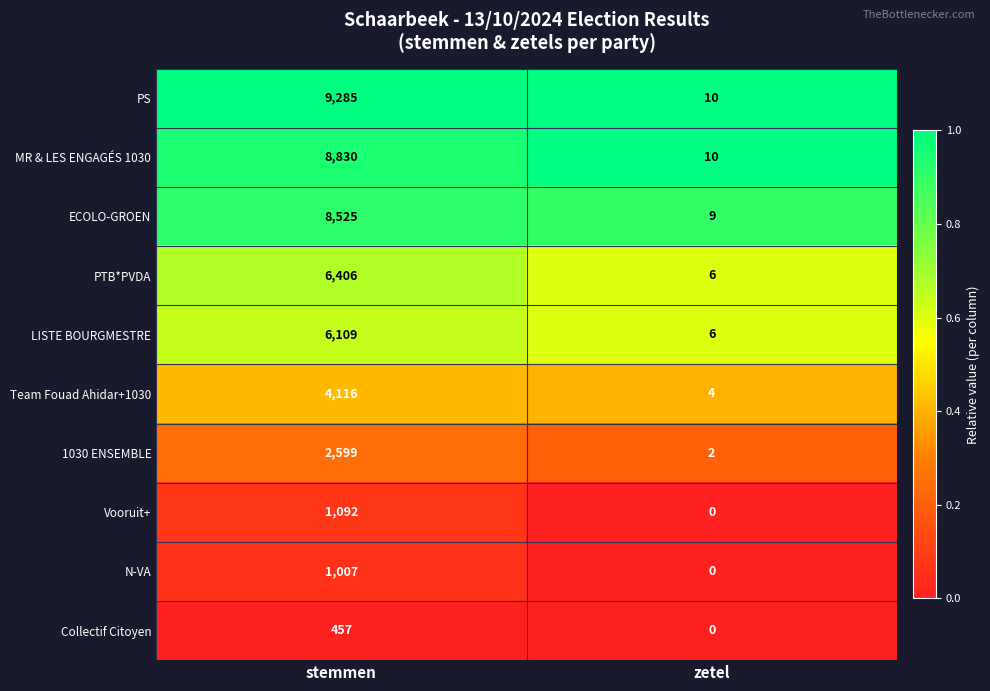

At which category does the chart reach its peak across all series?

stemmen